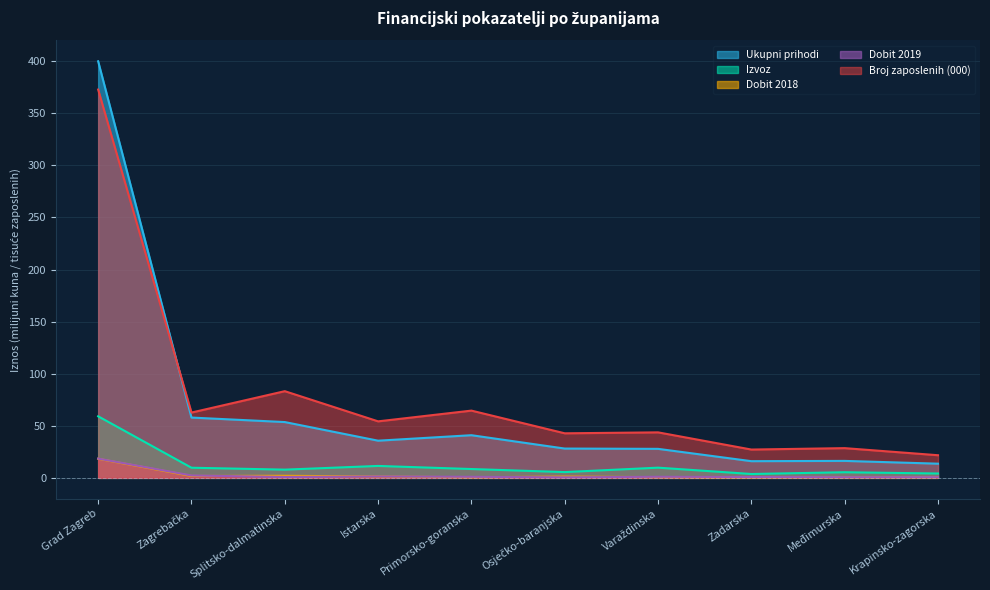

At how many categories does at least one series exceed 43?

6